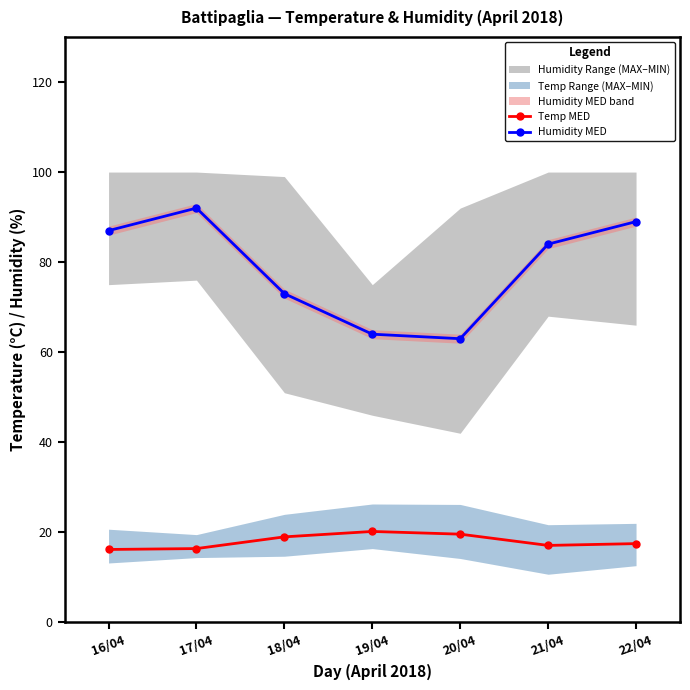

Reading left to right, list all the values displayed in this chart.

Temp MED: 16.2	16.4	19.0	20.2	19.6	17.1	17.5
Humidity MED: 87.0	92.0	73.0	64.0	63.0	84.0	89.0